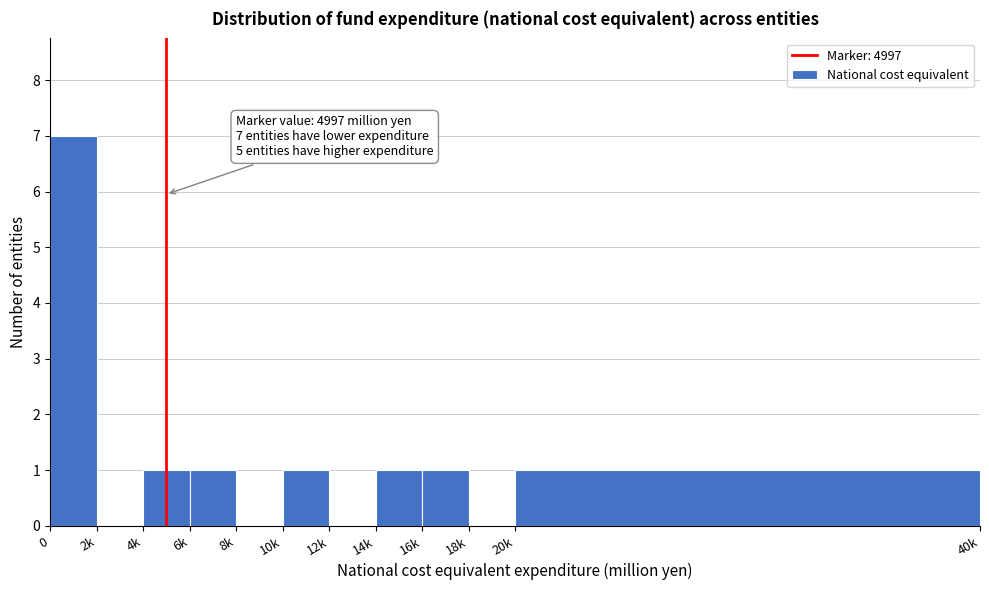

Reading left to right, transcribe all the data shown in this chart.

0=7	2k=0	4k=1	6k=1	8k=0	10k=1	12k=0	14k=1	16k=1	18k=0	20k=1